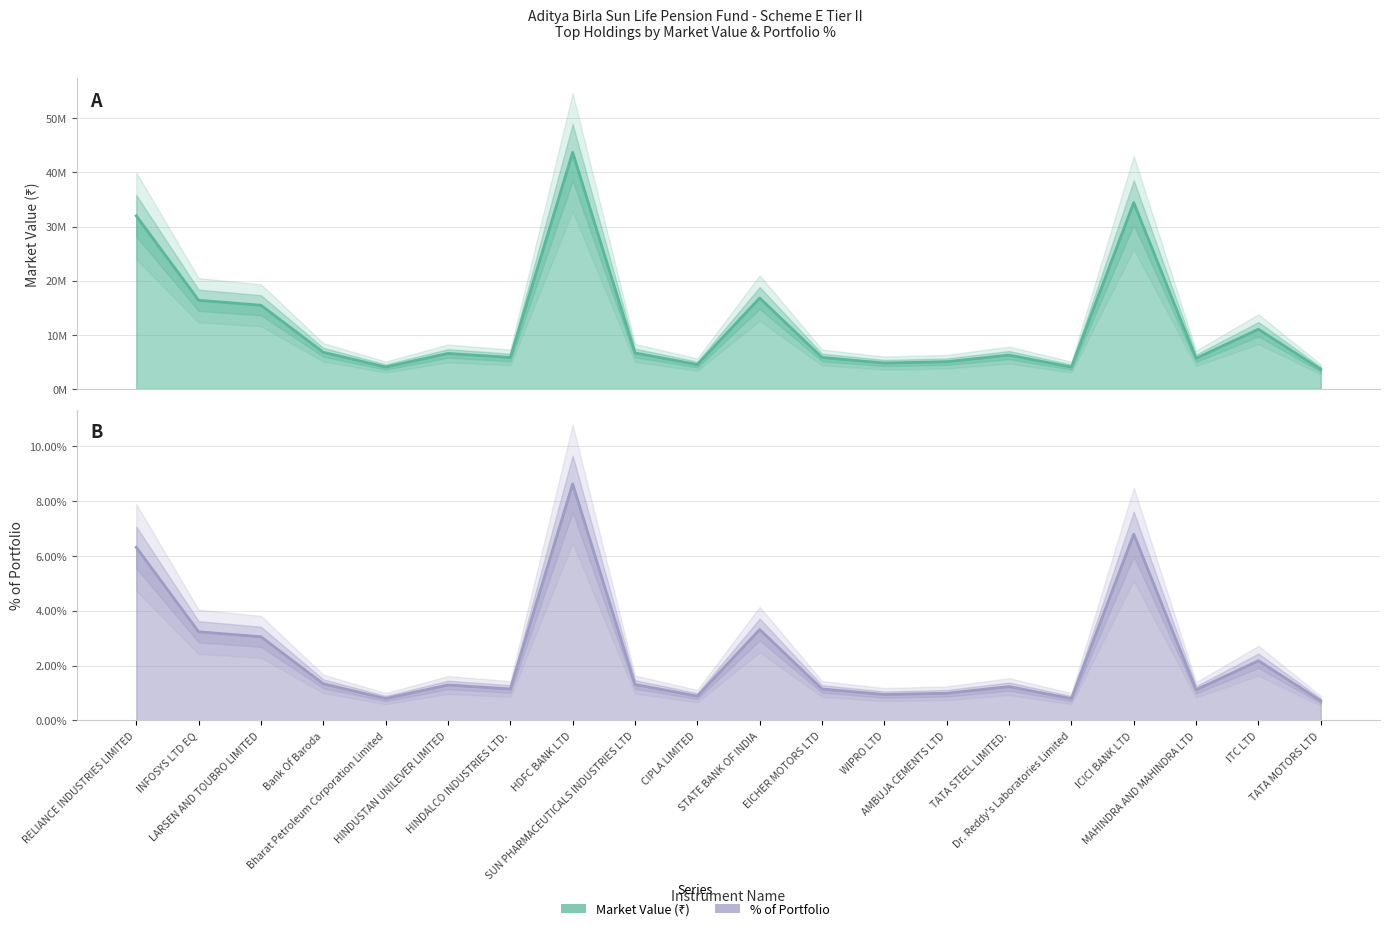

Where is Market Value nearest to the value 4?

STATE BANK OF INDIA